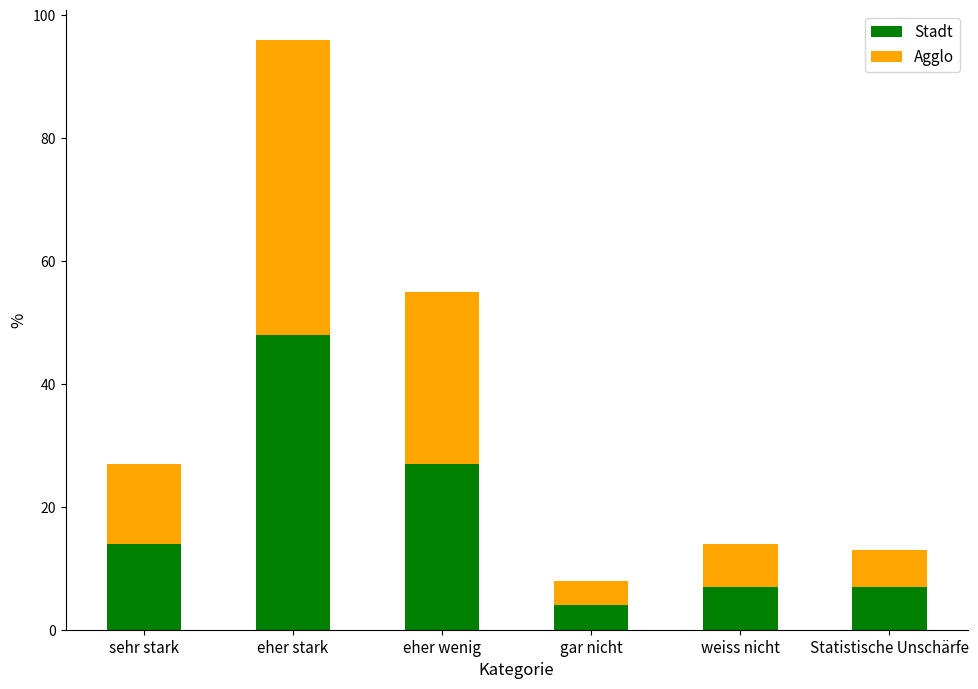

At which category is the sum across all series the highest?

eher stark